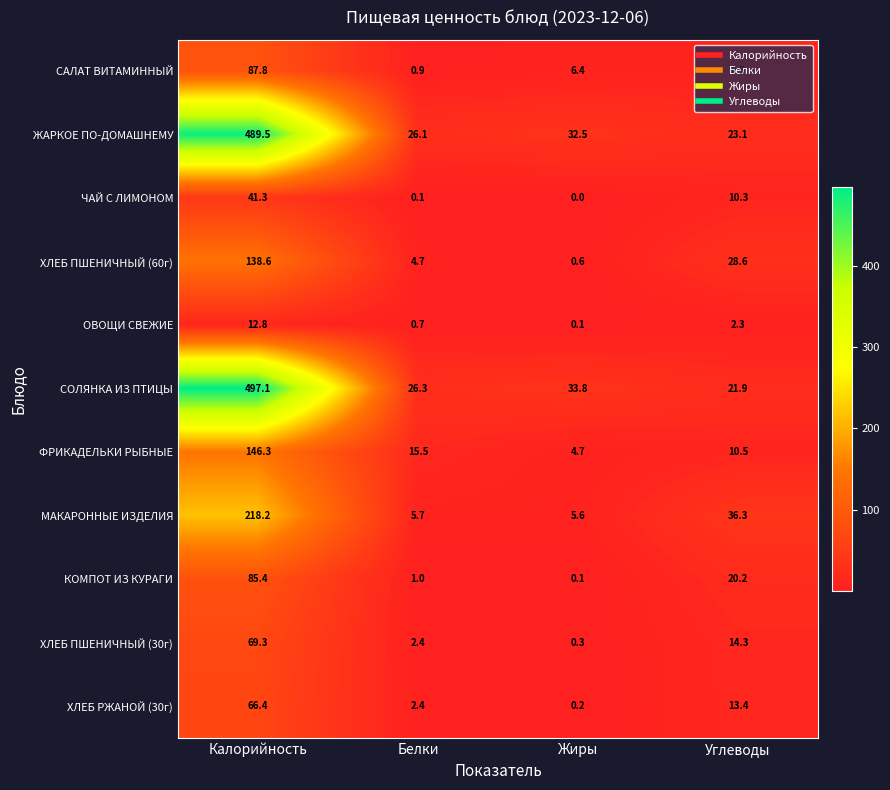

What is the maximum value shown in the chart?

497.1